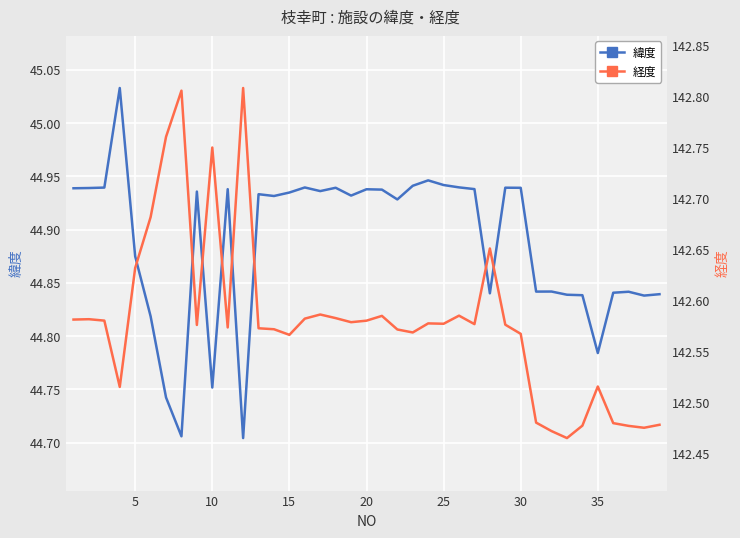

Count the number of data series in this chart.

2